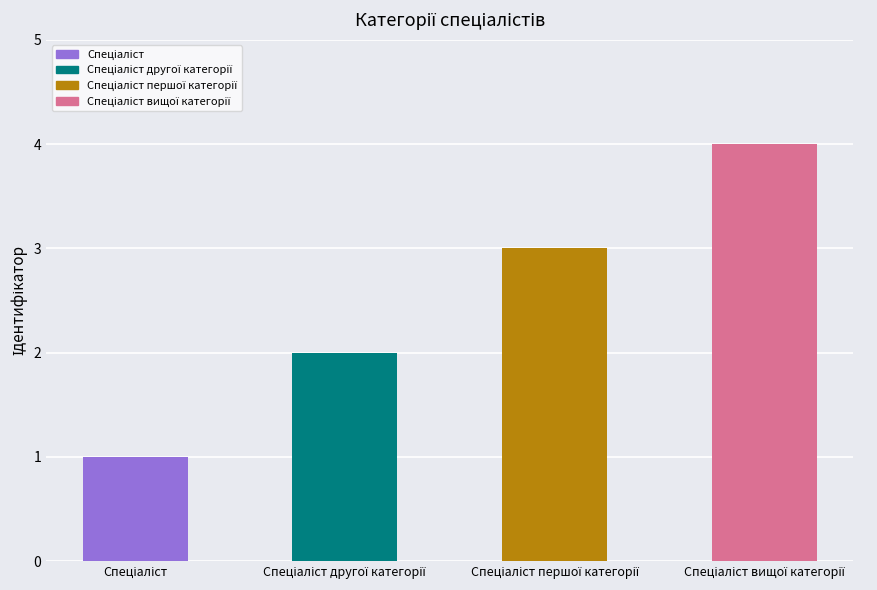

Reading left to right, transcribe all the data shown in this chart.

1	2	3	4